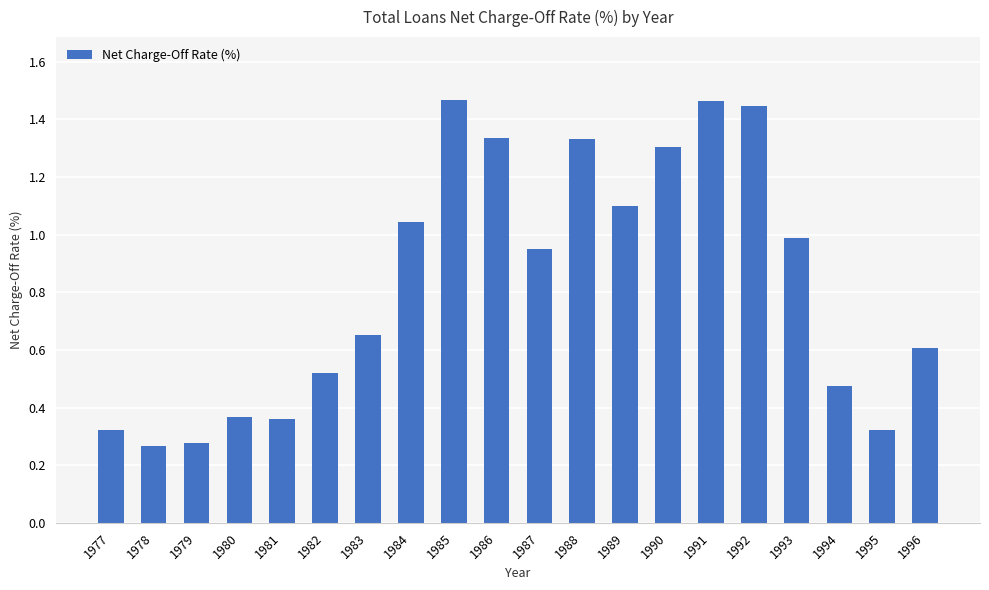

Is it true that the value at 1995 is 0.6?

False